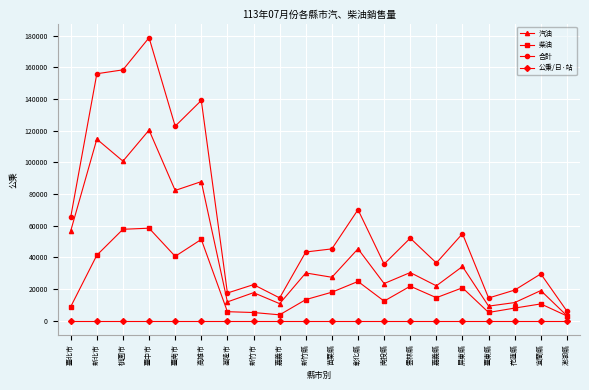

What is the greatest value displayed?

178756.0